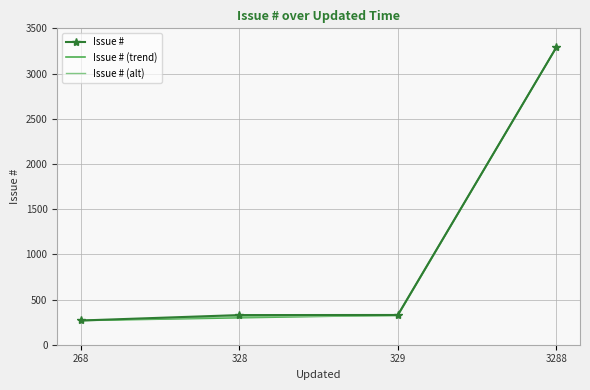

How many series are shown in this chart?

3